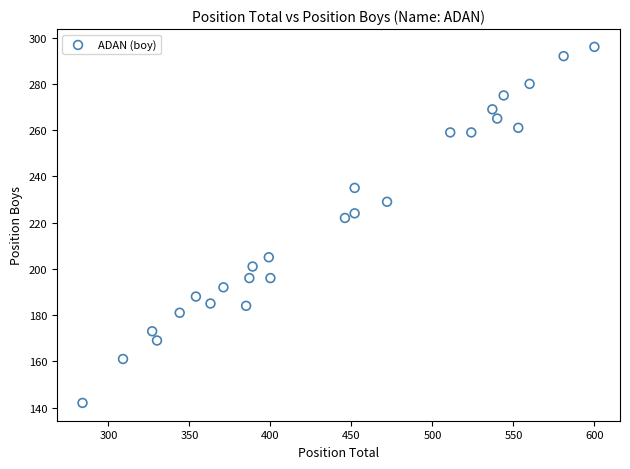

What Y value in the scatter plot is closest to 219?

222